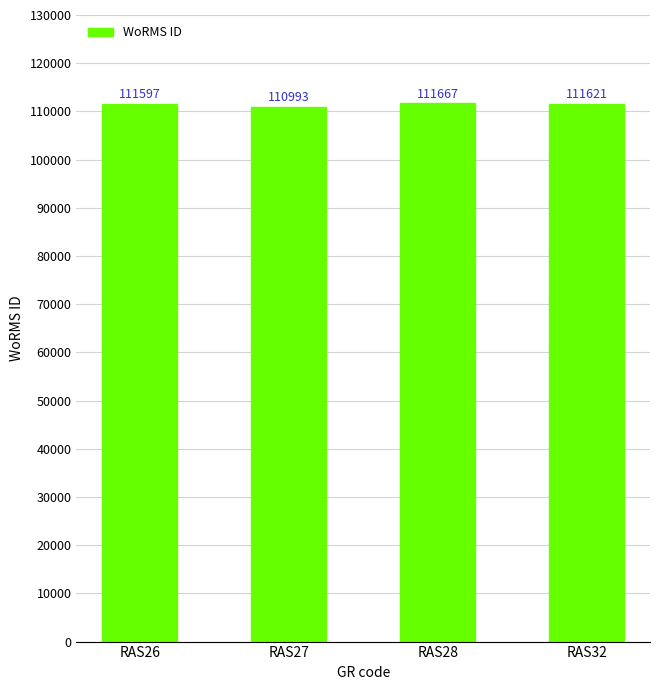

Rank the categories by value from lowest to highest.

RAS27, RAS26, RAS32, RAS28